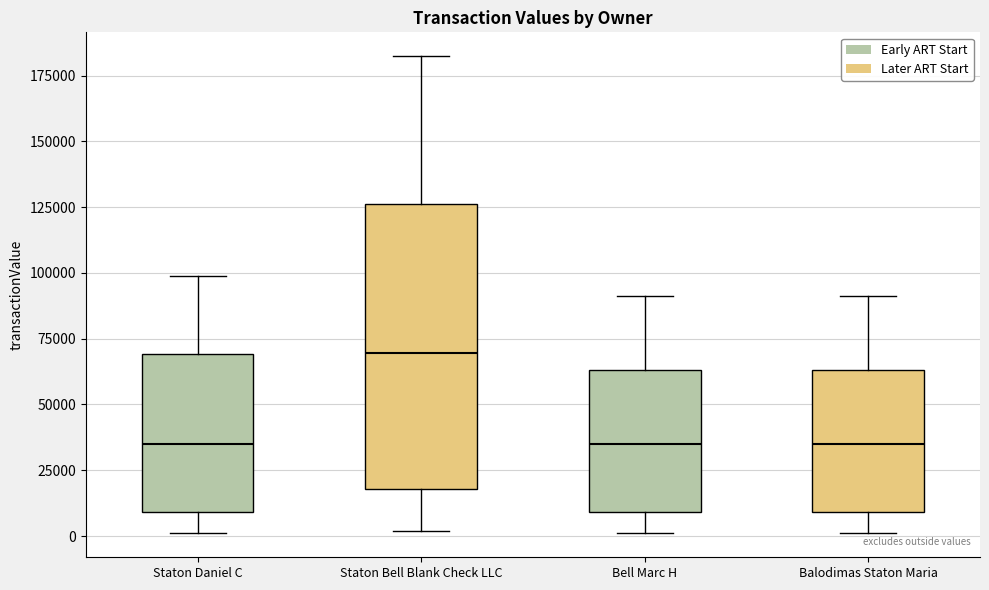

Where is the lower edge of the box for Staton Bell Blank Check LLC on the y-axis? The values are not printed on the chart, so give them approximately, as read against the axis.

20000